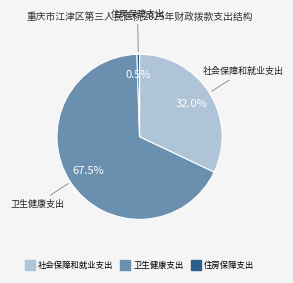

Rank the categories by value from lowest to highest.

住房保障支出, 社会保障和就业支出, 卫生健康支出